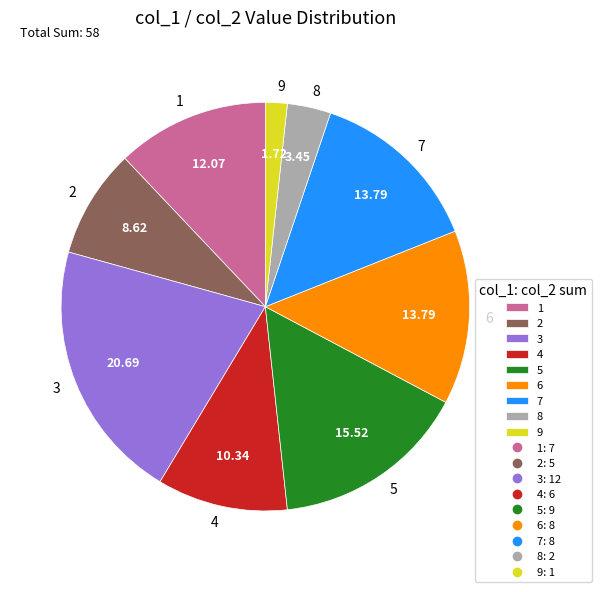

Is there any slice that represents more than half of the pie?

No